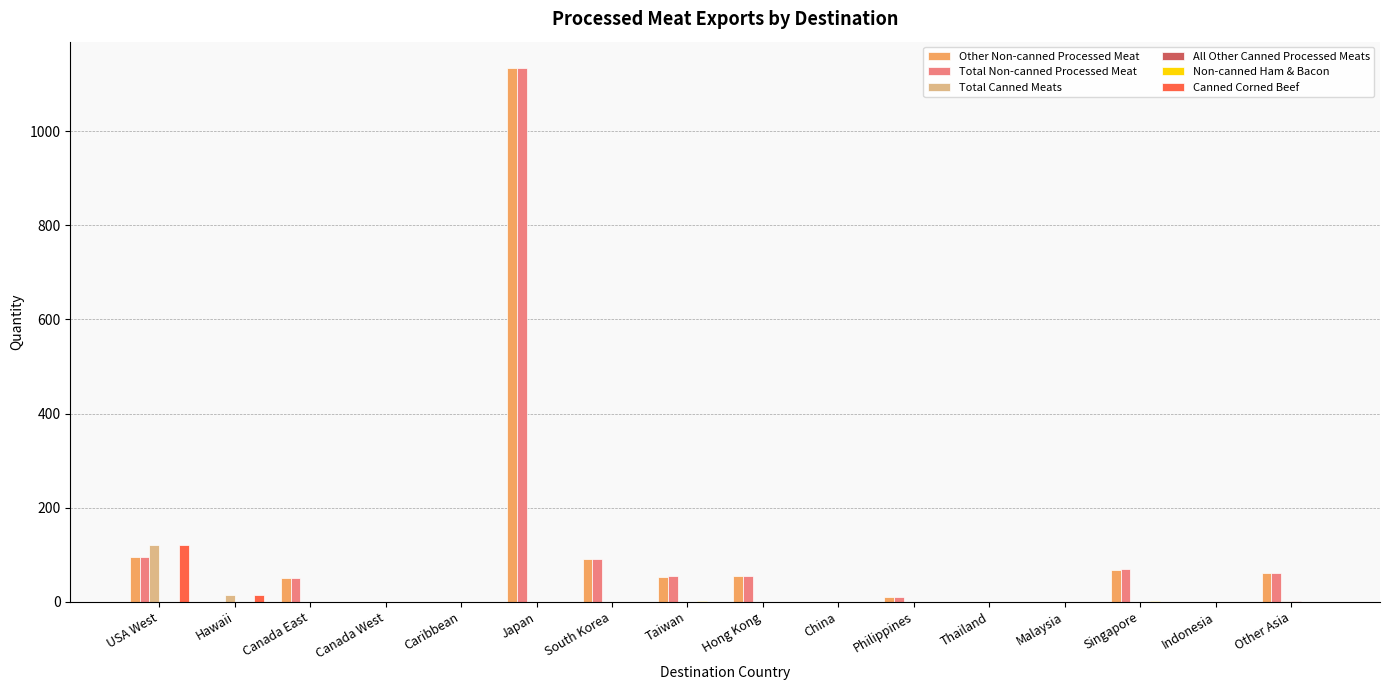

True or false: Other Non-canned Processed Meat has a value of 67.4 at Singapore.

True